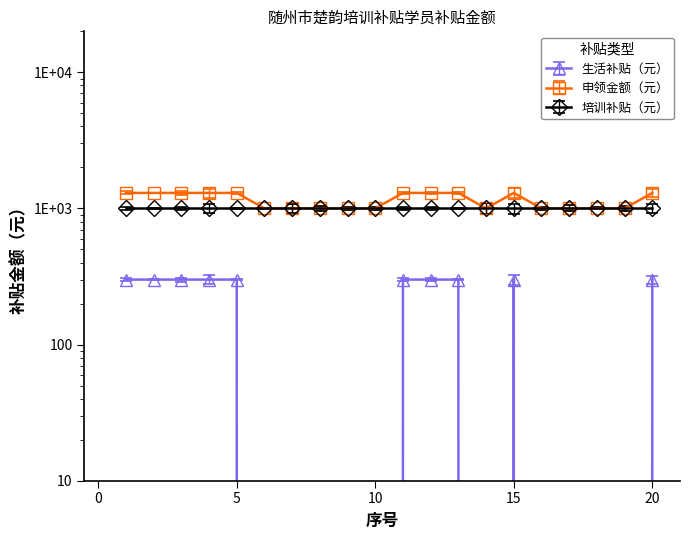

True or false: 生活补贴（元） and 申领金额（元） cross at least once.

False